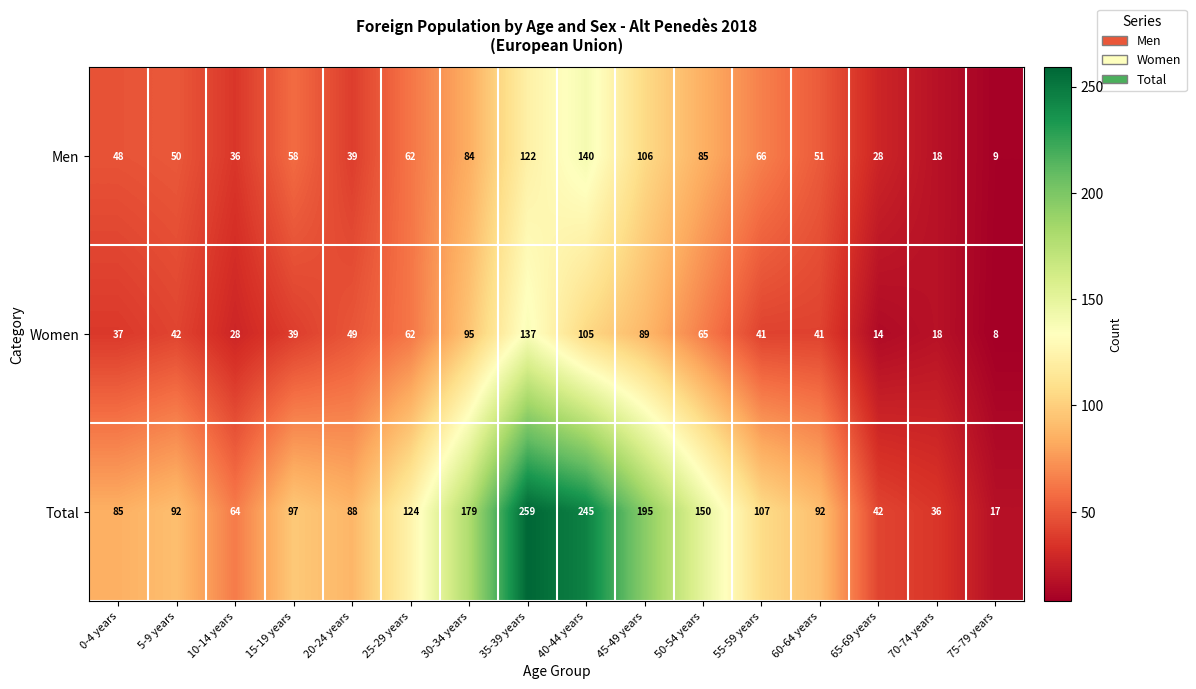

List the series in order of their peak value, highest first.

Total, Men, Women